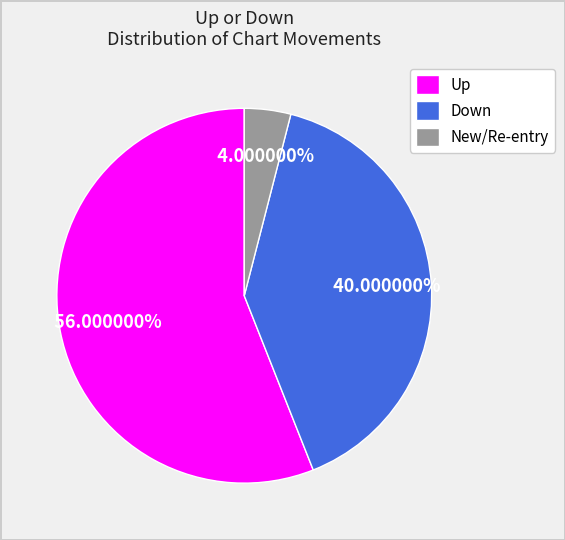

Does any single category account for the majority?

Yes